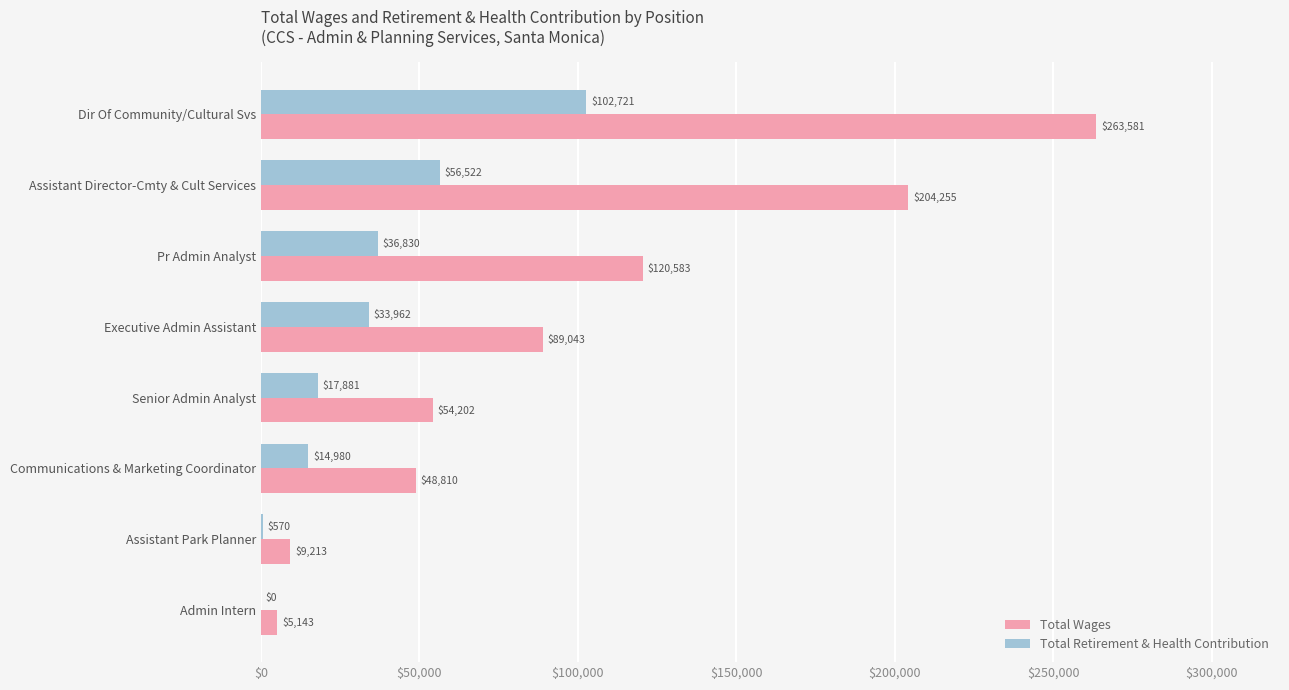

Where is Total Wages nearest to the value 134362?

Pr Admin Analyst